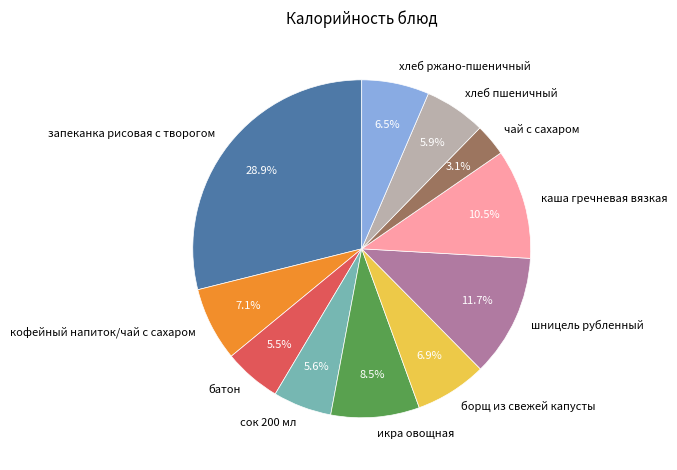

Combined, do запеканка рисовая с творогом and борщ из свежей капусты account for over 50%?

No